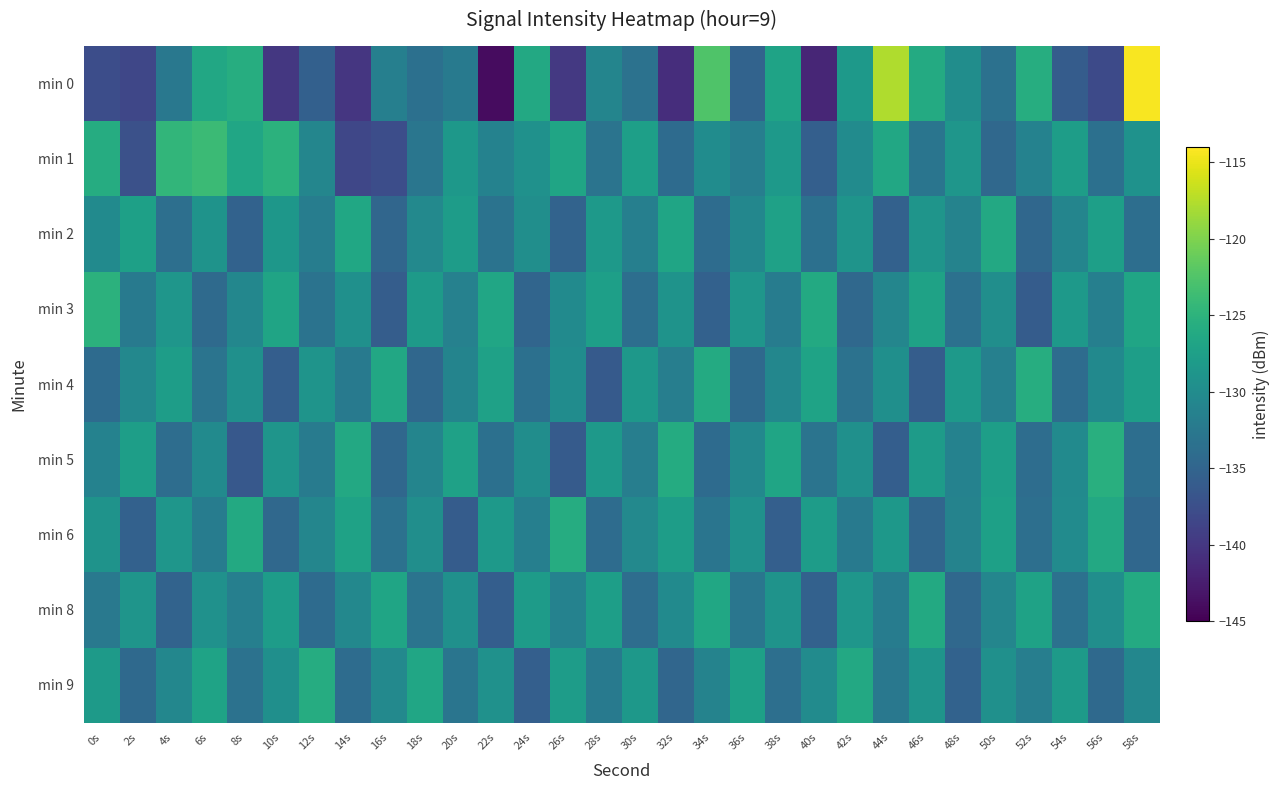

Reading right to left, extract all data points from this chart.

min 0: 58s=-114.3	56s=-138.0	54s=-135.9	52s=-125.6	50s=-133.4	48s=-129.8	46s=-126.1	44s=-117.7	42s=-128.2	40s=-141.7	38s=-127.0	36s=-135.2	34s=-122.5	32s=-140.9	30s=-133.3	28s=-130.9	26s=-139.9	24s=-126.3	22s=-143.9	20s=-132.3	18s=-133.6	16s=-131.6	14s=-140.1	12s=-135.5	10s=-140.0	8s=-125.6	6s=-126.4	4s=-132.6	2s=-138.4	0s=-137.6
min 1: 58s=-129.2	56s=-133.6	54s=-127.8	52s=-131.3	50s=-134.5	48s=-128.7	46s=-132.9	44s=-126.4	42s=-130.1	40s=-135.6	38s=-128.3	36s=-131.7	34s=-129.9	32s=-134.2	30s=-127.5	28s=-133.1	26s=-126.8	24s=-129.3	22s=-131.2	20s=-128.5	18s=-132.8	16s=-137.7	14s=-138.4	12s=-130.7	10s=-125.1	8s=-126.6	6s=-123.9	4s=-124.6	2s=-137.3	0s=-125.8
min 2: 58s=-133.8	56s=-127.5	54s=-130.9	52s=-134.6	50s=-126.3	48s=-131.1	46s=-128.8	44s=-135.4	42s=-129.0	40s=-133.5	38s=-127.2	36s=-130.7	34s=-134.1	32s=-126.8	30s=-131.6	28s=-128.3	26s=-135.1	24s=-129.7	22s=-133.2	20s=-127.9	18s=-130.4	16s=-134.8	14s=-126.5	12s=-131.9	10s=-128.6	8s=-135.3	6s=-129.1	4s=-133.7	2s=-127.4	0s=-130.2
min 3: 58s=-126.8	56s=-131.6	54s=-128.3	52s=-136.0	50s=-129.7	48s=-133.4	46s=-127.1	44s=-130.8	42s=-134.5	40s=-126.2	38s=-132.0	36s=-128.7	34s=-135.4	32s=-129.1	30s=-133.8	28s=-127.5	26s=-130.2	24s=-134.9	22s=-126.6	20s=-131.4	18s=-128.1	16s=-135.8	14s=-129.5	12s=-133.2	10s=-126.9	8s=-130.6	6s=-134.3	4s=-128.7	2s=-132.4	0s=-125.1
min 4: 58s=-127.6	56s=-130.3	54s=-134.0	52s=-125.7	50s=-131.5	48s=-128.2	46s=-135.9	44s=-129.6	42s=-133.3	40s=-127.0	38s=-130.7	36s=-134.4	34s=-126.1	32s=-131.8	30s=-128.5	28s=-136.2	26s=-129.9	24s=-133.6	22s=-127.3	20s=-131.0	18s=-134.7	16s=-126.4	14s=-132.2	12s=-128.9	10s=-135.7	8s=-129.4	6s=-133.1	4s=-127.8	2s=-130.5	0s=-134.2
min 5: 58s=-133.8	56s=-125.5	54s=-130.2	52s=-133.9	50s=-127.6	48s=-131.3	46s=-128.0	44s=-135.7	42s=-129.4	40s=-133.1	38s=-126.8	36s=-130.5	34s=-134.2	32s=-125.9	30s=-131.7	28s=-128.4	26s=-136.1	24s=-129.8	22s=-133.5	20s=-127.2	18s=-130.9	16s=-134.6	14s=-126.3	12s=-132.1	10s=-128.8	8s=-136.5	6s=-130.2	4s=-133.9	2s=-127.6	0s=-131.3
min 6: 58s=-134.6	56s=-126.3	54s=-130.0	52s=-133.7	50s=-127.4	48s=-131.1	46s=-134.8	44s=-128.5	42s=-132.2	40s=-127.9	38s=-135.6	36s=-129.3	34s=-133.0	32s=-127.7	30s=-130.4	28s=-134.1	26s=-125.8	24s=-131.6	22s=-128.3	20s=-136.0	18s=-129.7	16s=-133.4	14s=-127.1	12s=-130.8	10s=-134.5	8s=-126.2	6s=-132.0	4s=-128.7	2s=-135.4	0s=-129.1
min 8: 58s=-126.0	56s=-129.7	54s=-133.4	52s=-127.1	50s=-130.8	48s=-134.5	46s=-126.2	44s=-132.0	42s=-128.7	40s=-135.4	38s=-129.1	36s=-132.8	34s=-126.5	32s=-130.2	30s=-133.9	28s=-127.6	26s=-131.3	24s=-128.0	22s=-135.7	20s=-129.4	18s=-133.1	16s=-126.8	14s=-130.5	12s=-134.2	10s=-127.9	8s=-131.6	6s=-129.3	4s=-135.1	2s=-128.8	0s=-132.5
min 9: 58s=-130.7	56s=-134.4	54s=-128.1	52s=-131.8	50s=-129.5	48s=-135.2	46s=-128.9	44s=-132.6	42s=-126.3	40s=-130.0	38s=-133.7	36s=-127.4	34s=-131.1	32s=-134.8	30s=-128.5	28s=-132.2	26s=-127.9	24s=-135.6	22s=-129.3	20s=-133.0	18s=-126.7	16s=-130.4	14s=-134.1	12s=-125.8	10s=-129.6	8s=-133.3	6s=-127.0	4s=-130.7	2s=-134.4	0s=-128.1